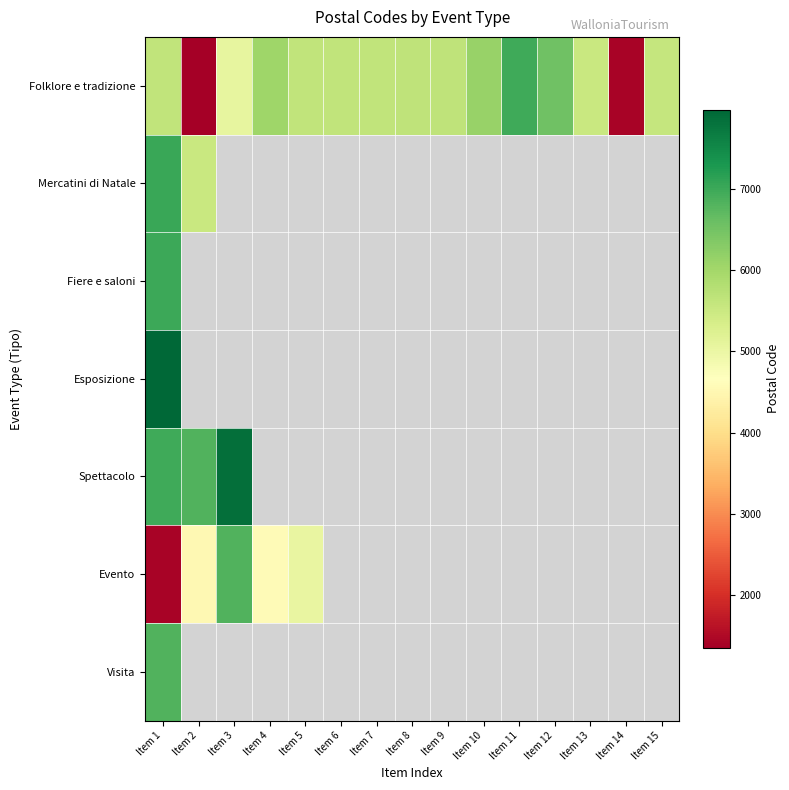

What is the maximum value shown in the chart?

7970.0